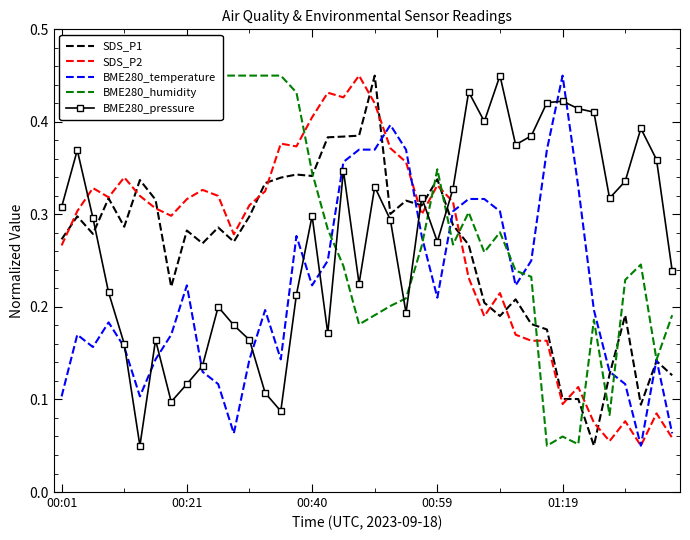

Which has a higher value, 26 or 17?

17